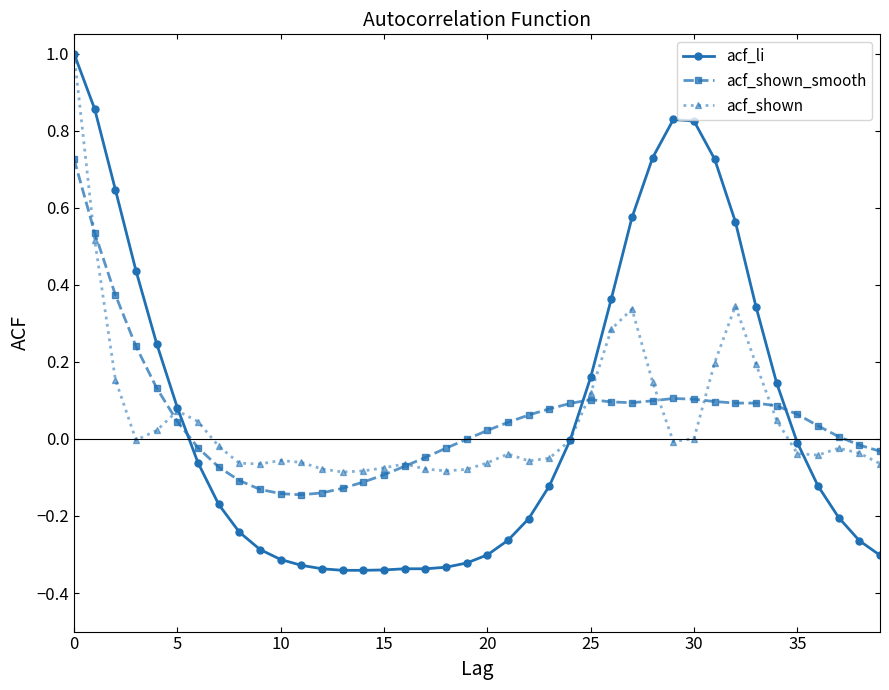

What is the maximum value shown in the chart?

1.0